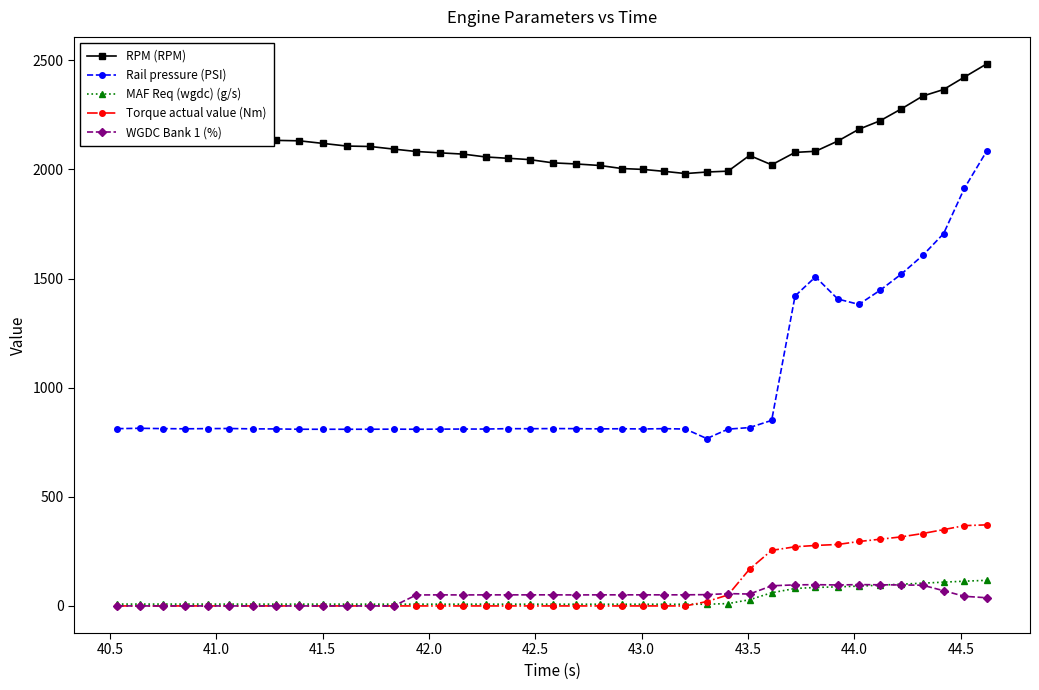

What is the value of the Rail pressure (PSI) point at the 9th from the left?

809.5